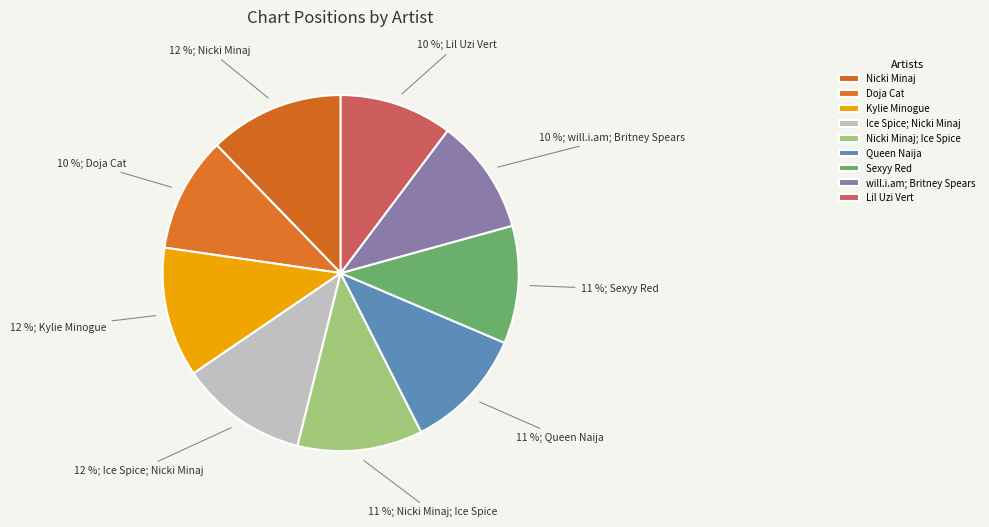

How many slices are in this pie chart?

9